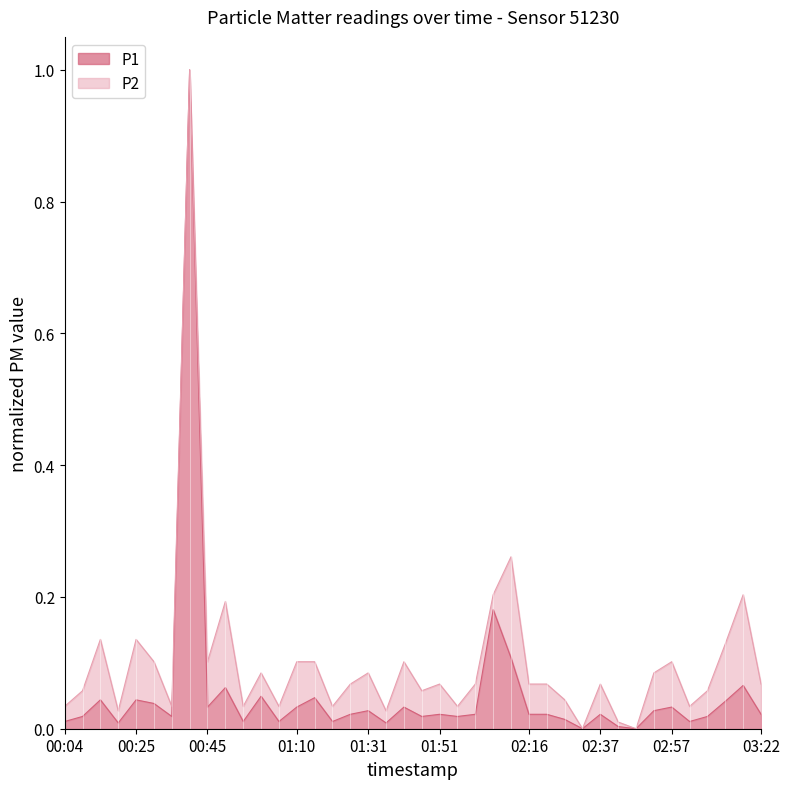

True or false: P2 and P1 cross at least once.

False